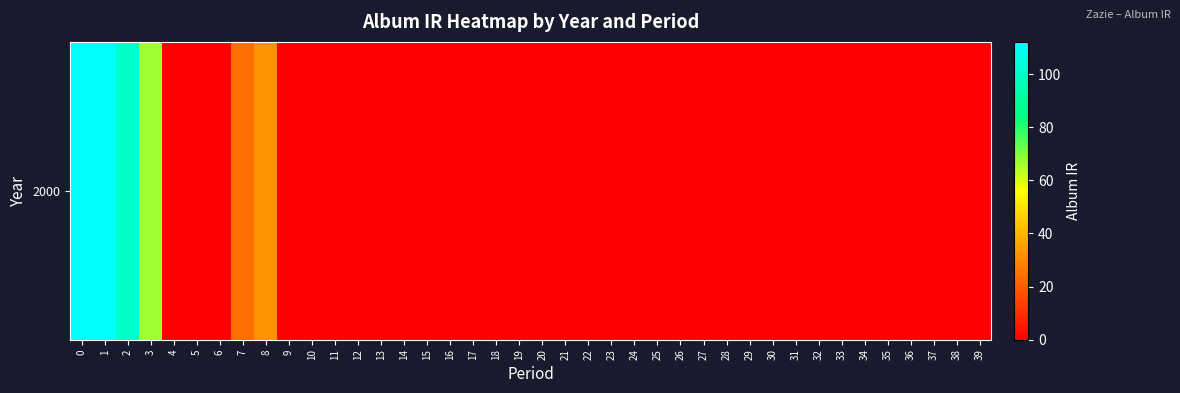

What is the maximum value shown in the chart?

112.1